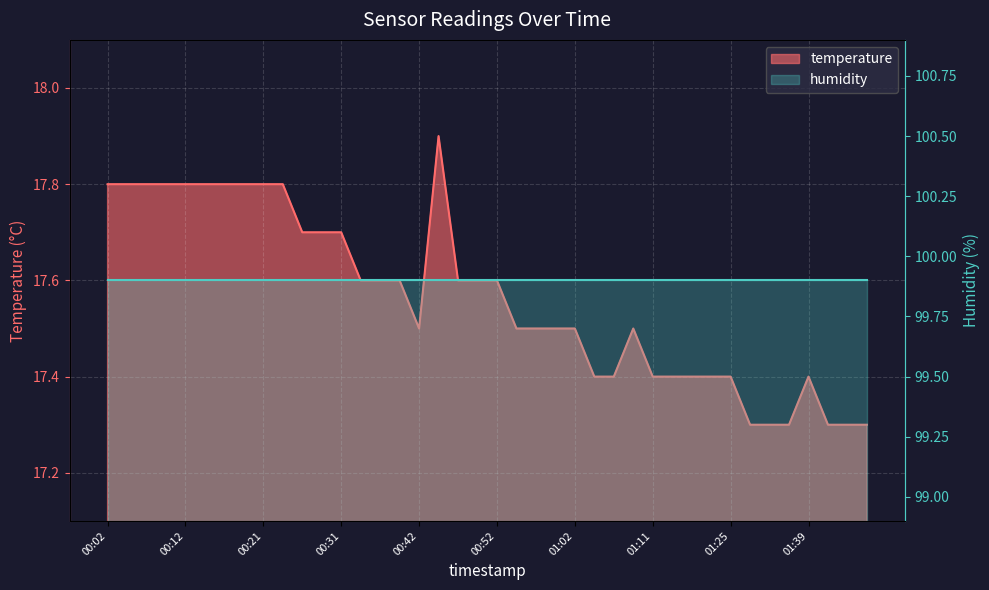

What is the ratio of the value at 01:09 to the value at 00:16?

1.0